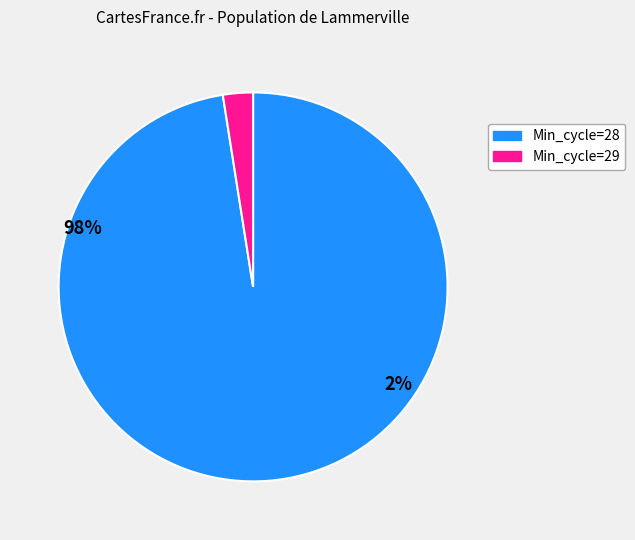

How many segments does this pie chart have?

2